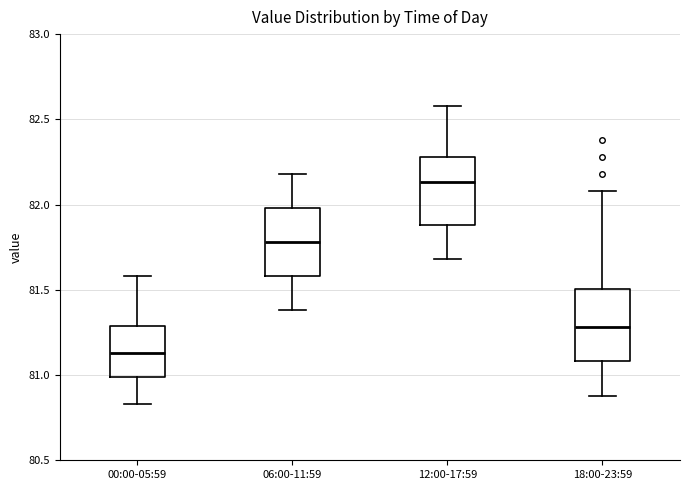

Where is the lower edge of the box for 18:00-23:59 on the y-axis? The values are not printed on the chart, so give them approximately, as read against the axis.

81.10